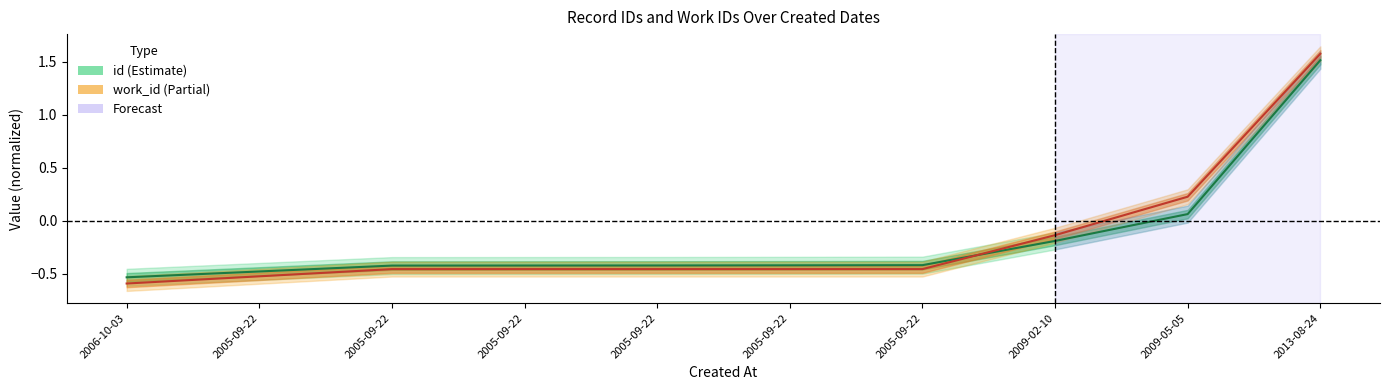

At which label does id first exceed 0?

2009-05-05